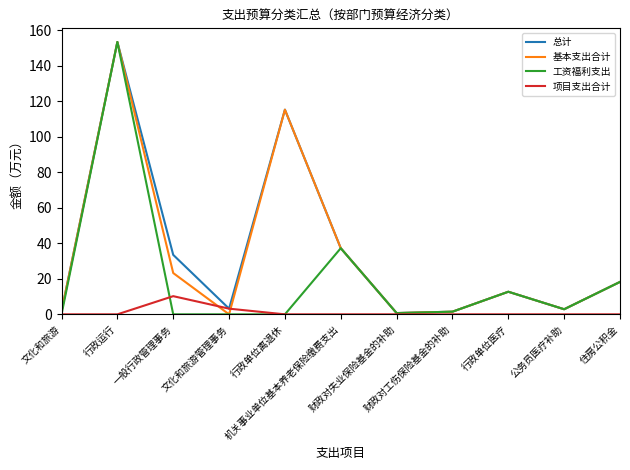

What is the greatest value displayed?

153.4